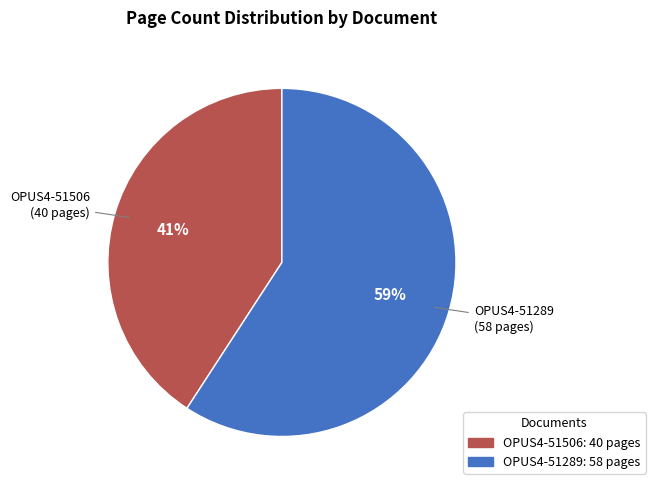

Count the number of slices in the pie.

2